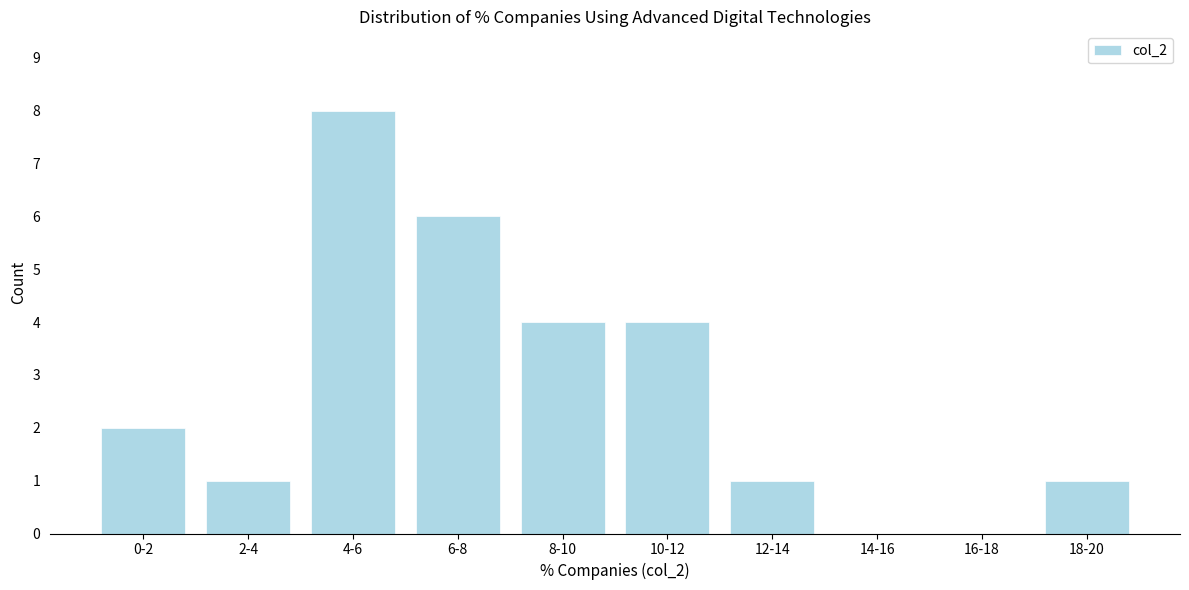

Reading left to right, transcribe all the data shown in this chart.

0-2=2	2-4=1	4-6=8	6-8=6	8-10=4	10-12=4	12-14=1	14-16=0	16-18=0	18-20=1